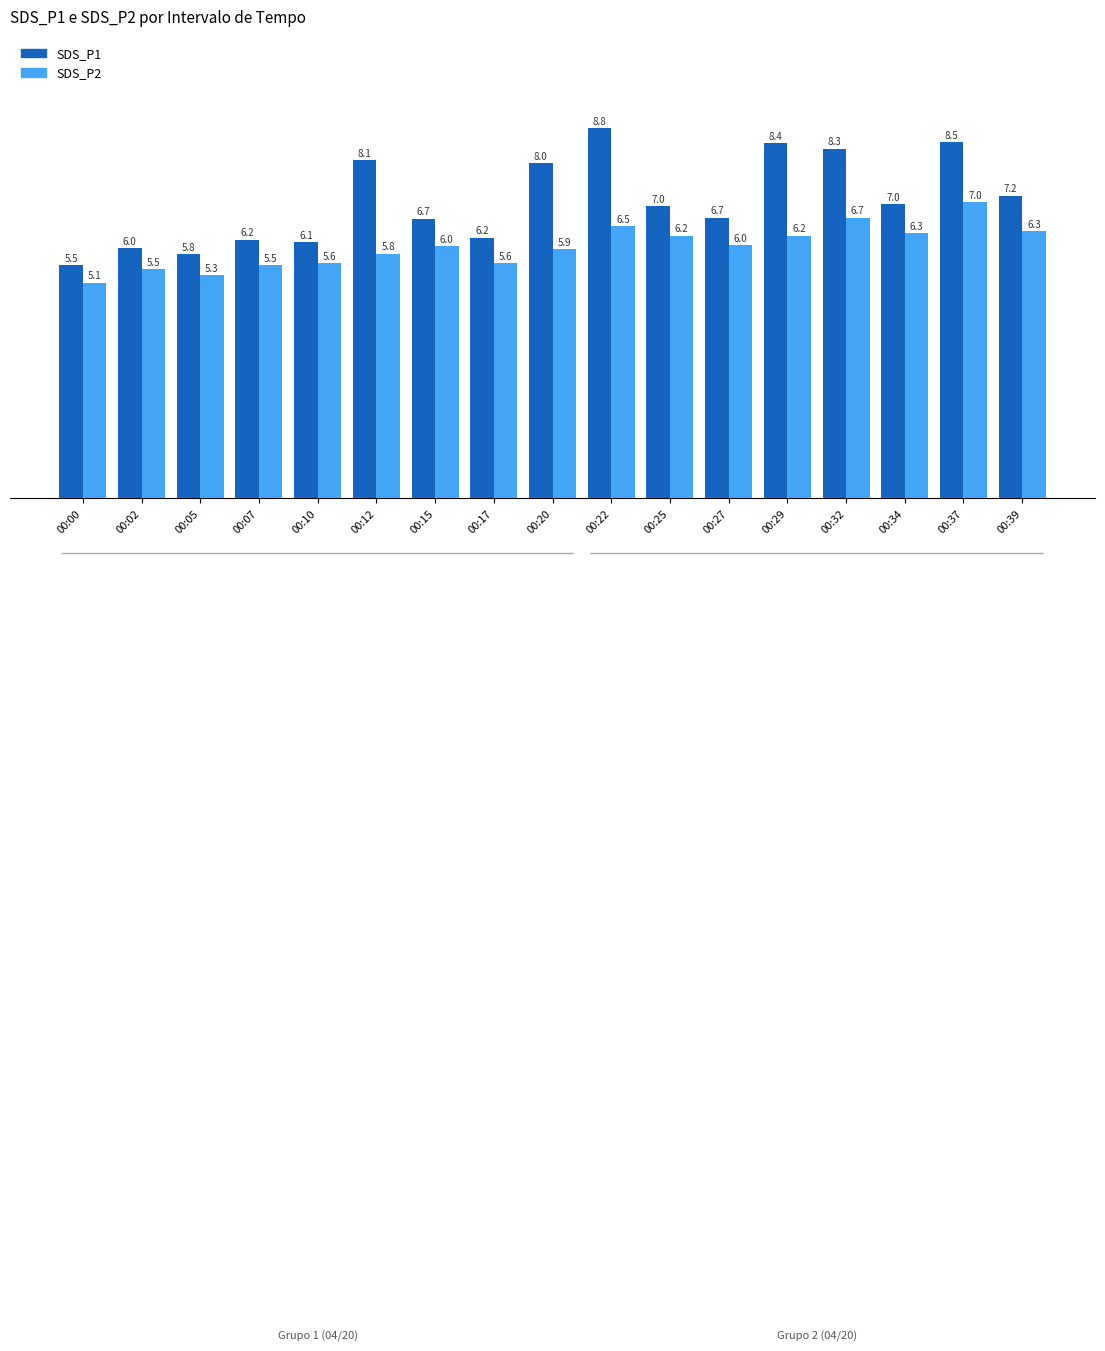

Read the SDS_P2 value at 00:34.

6.3